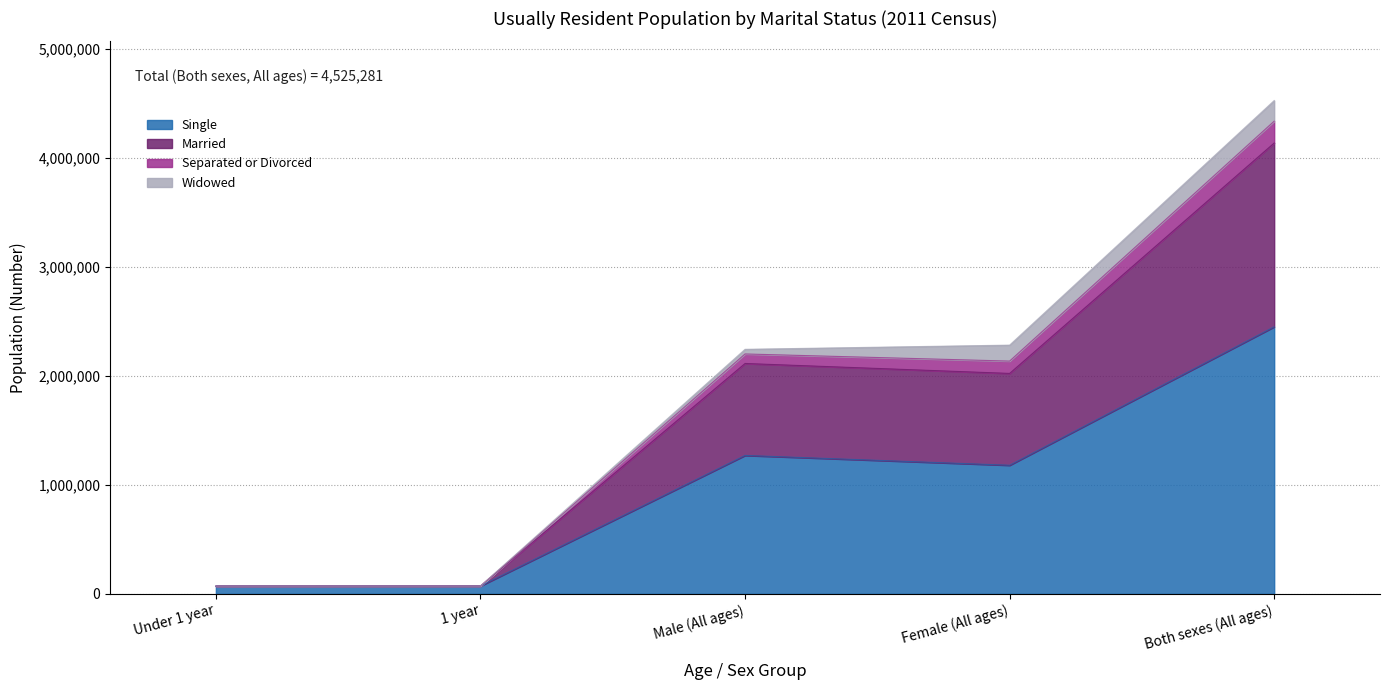

What is the label of the 2nd point from the left?

1 year